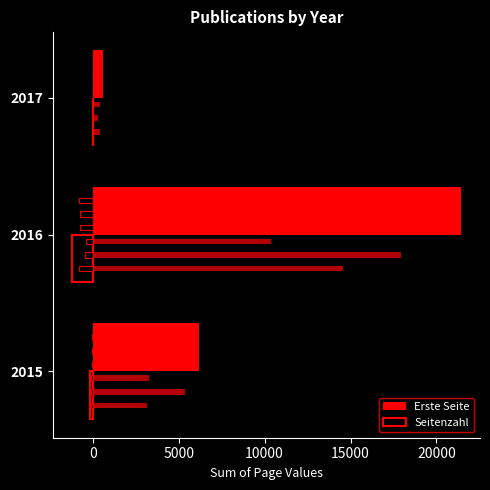

Reading left to right, transcribe all the data shown in this chart.

Erste Seite: −5000=6166	0=21402	5000=575
Seitenzahl: −5000=-186	0=-1203	5000=-6